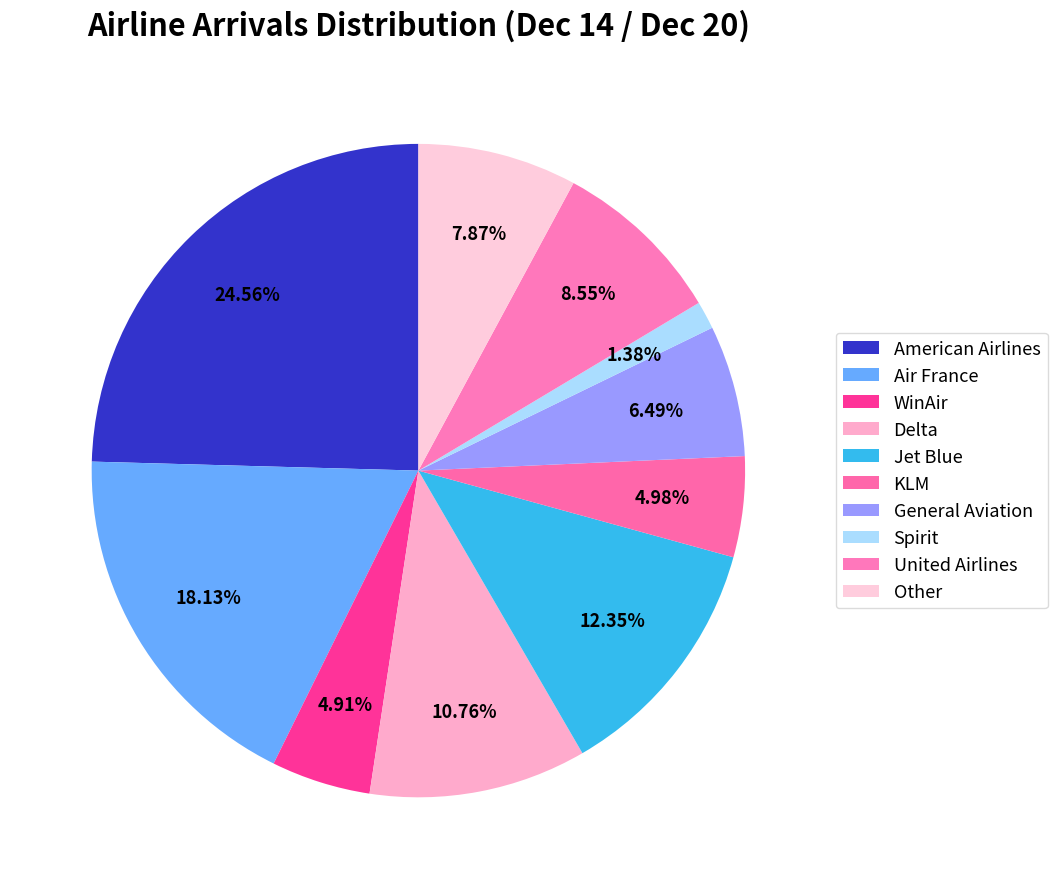

Does any single category account for the majority?

No